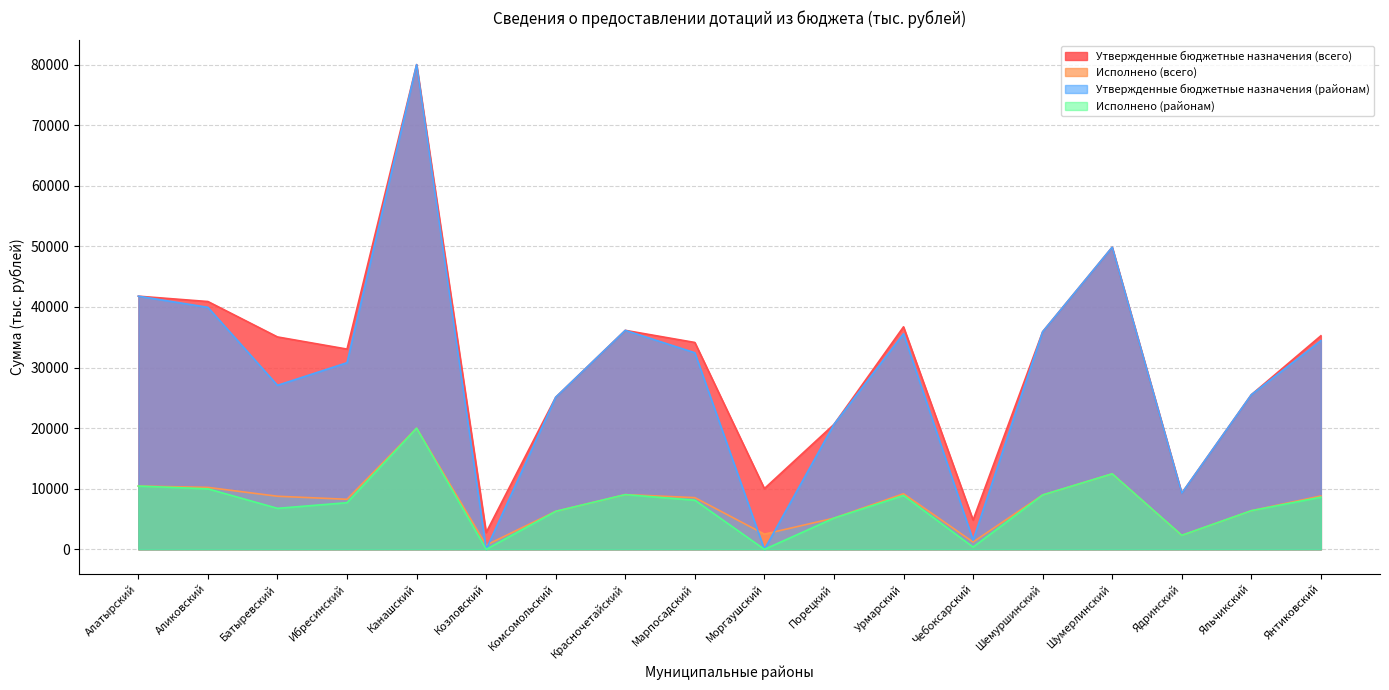

What is the label of the 2nd point from the right?

Яльчикский